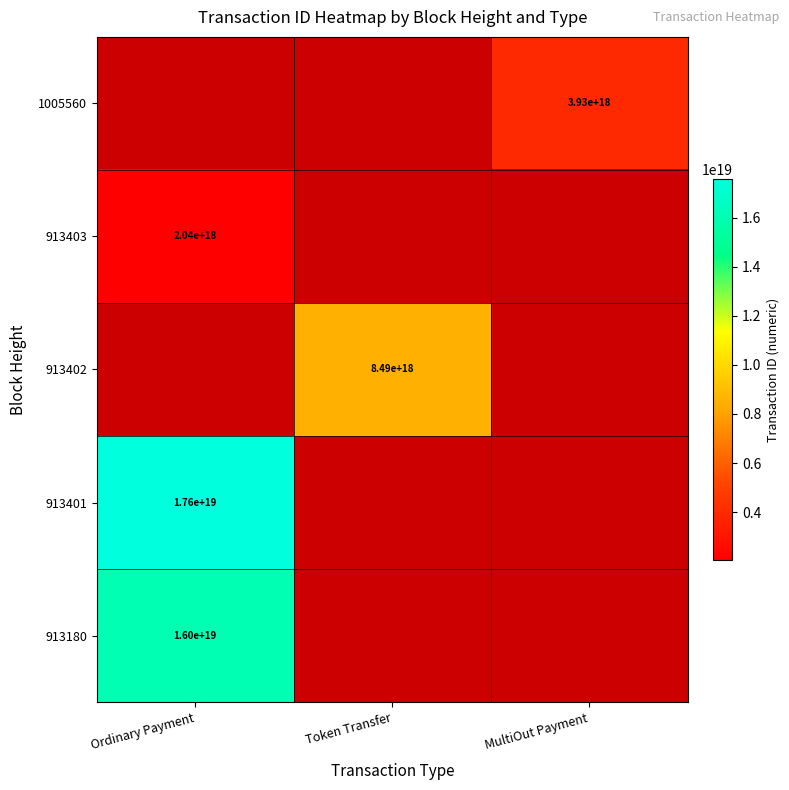

Where is 913401 nearest to the value 17593369412833769472?

Ordinary Payment